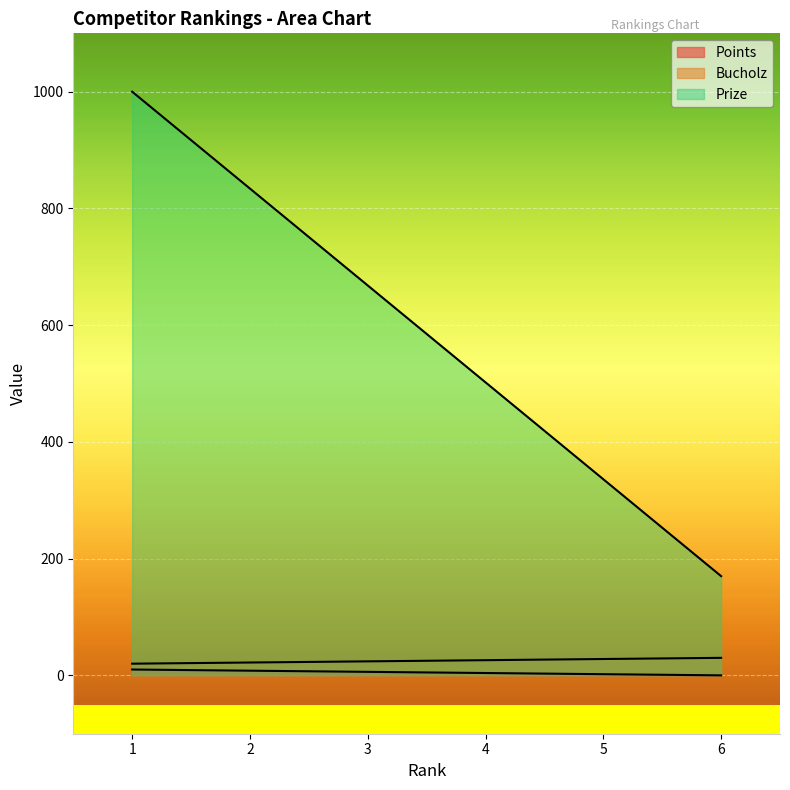

Where is Points nearest to the value 5?

3